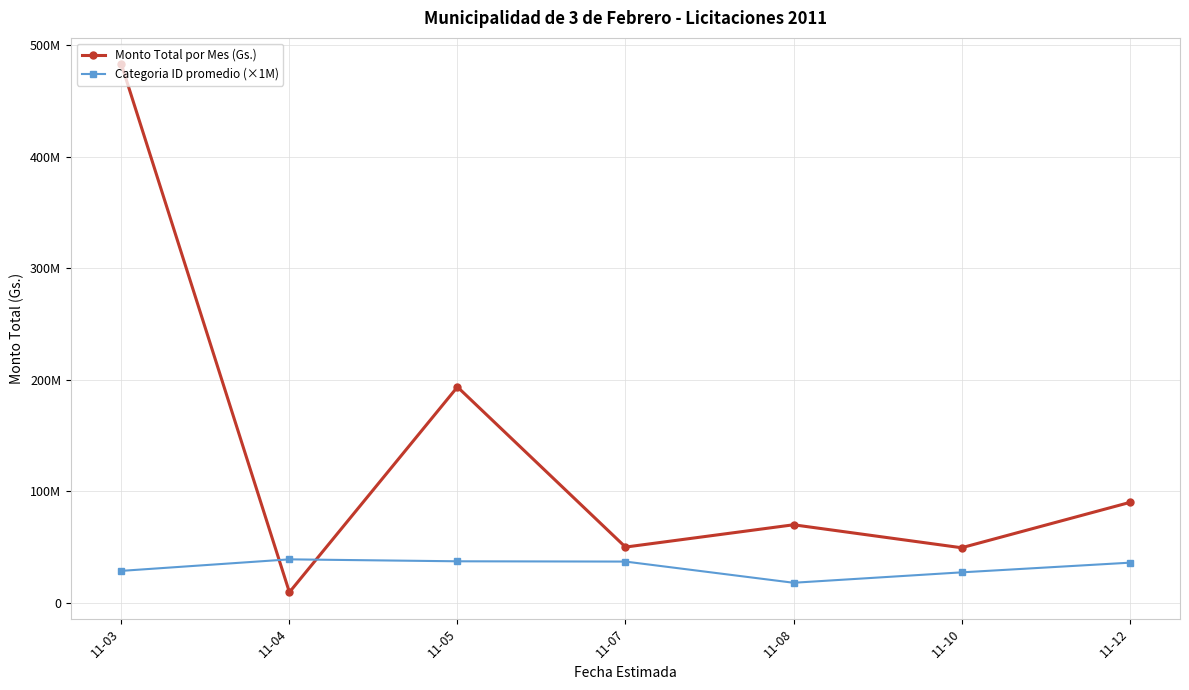

What is the difference between the Categoria ID promedio (×1M) values at 11-08 and 11-05?

19250000.0